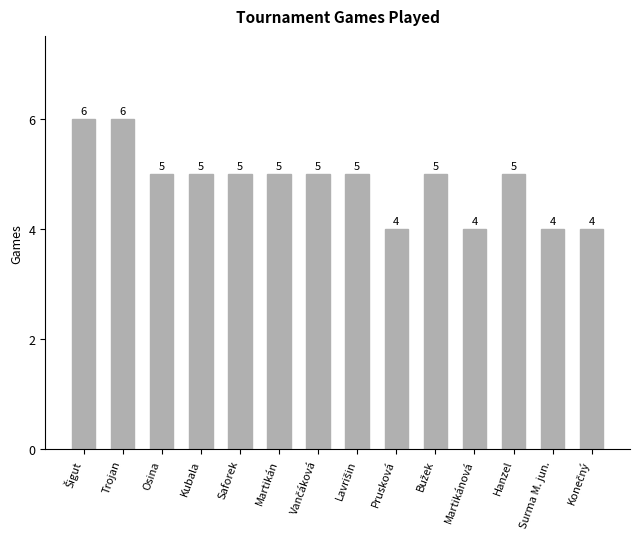

Count the values in the range 4 to 5.

12